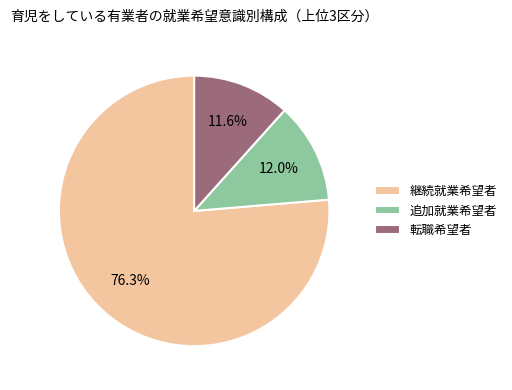

How many segments does this pie chart have?

3